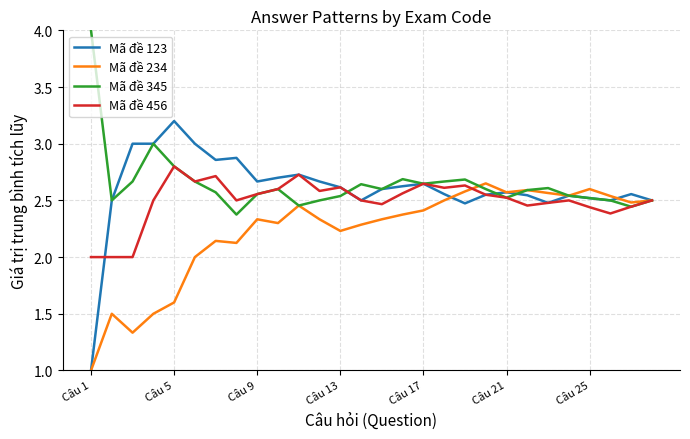

What is the minimum value shown in the chart?

1.0